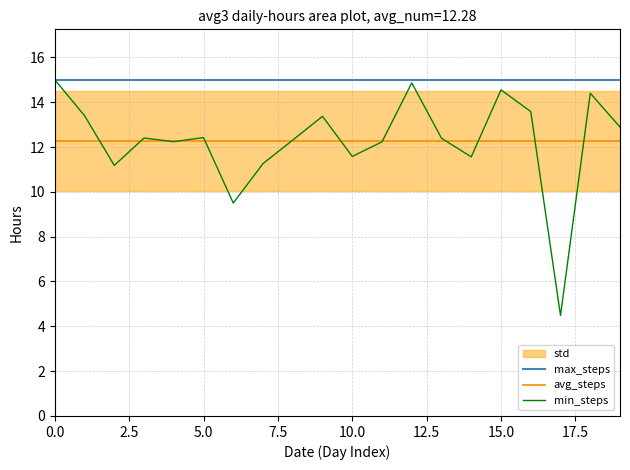

Reading left to right, what are all the values shown in this chart?

max_steps: 15.0	15.0	15.0	15.0	15.0	15.0	15.0	15.0	15.0	15.0	15.0	15.0	15.0	15.0	15.0	15.0	15.0	15.0	15.0	15.0
avg_steps: 12.3	12.3	12.3	12.3	12.3	12.3	12.3	12.3	12.3	12.3	12.3	12.3	12.3	12.3	12.3	12.3	12.3	12.3	12.3	12.3
min_steps: 15.0	13.4	11.2	12.4	12.2	12.4	9.5	11.3	12.3	13.4	11.6	12.2	14.9	12.4	11.6	14.6	13.6	4.5	14.4	12.9